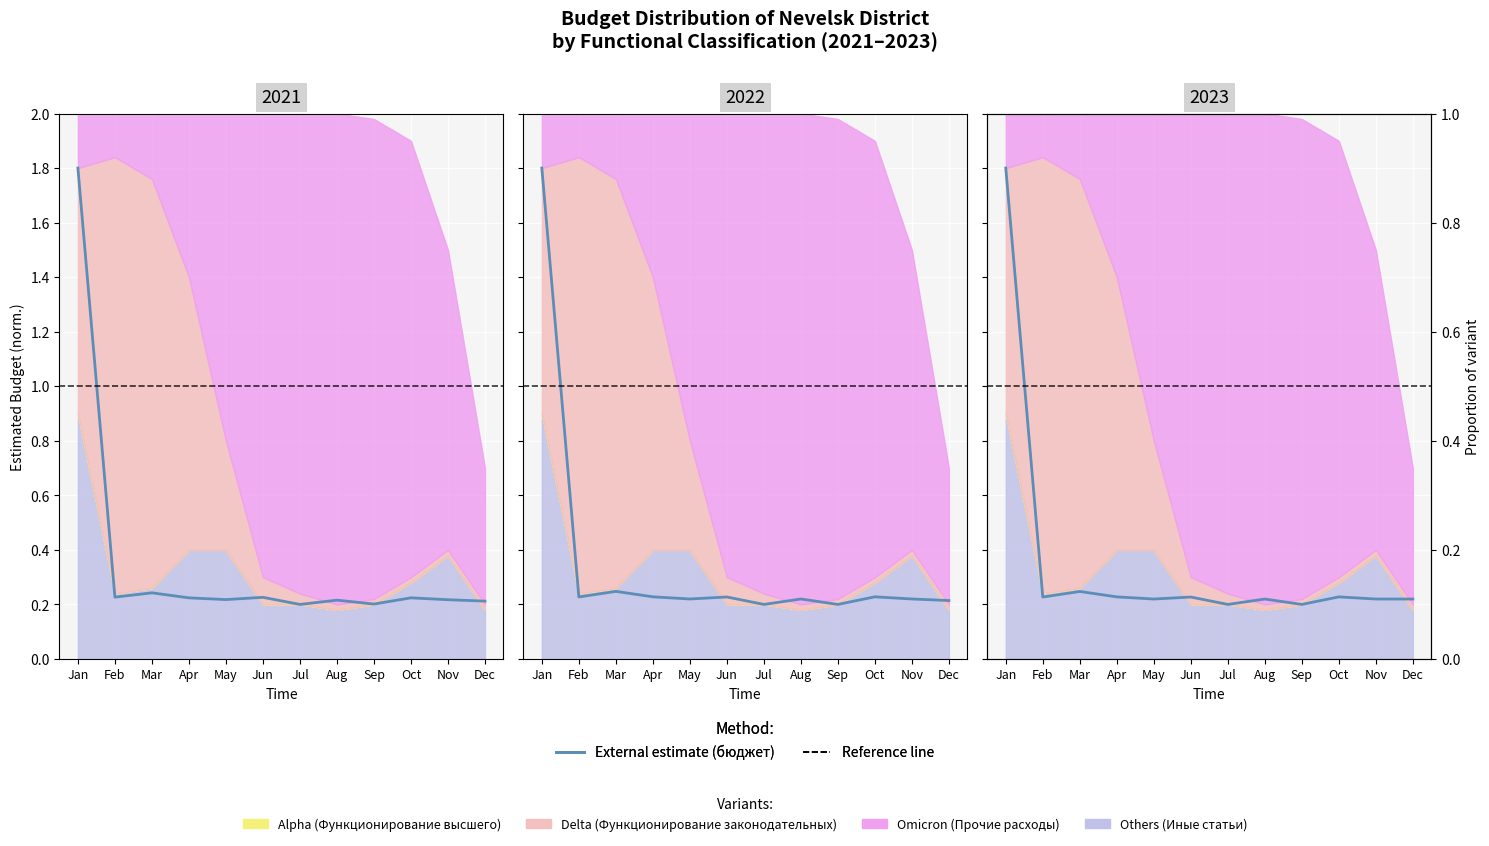

List the labels in order of value, smallest first.

Jul, Sep, May, Aug, Nov, Dec, Feb, Jun, Apr, Oct, Mar, Jan